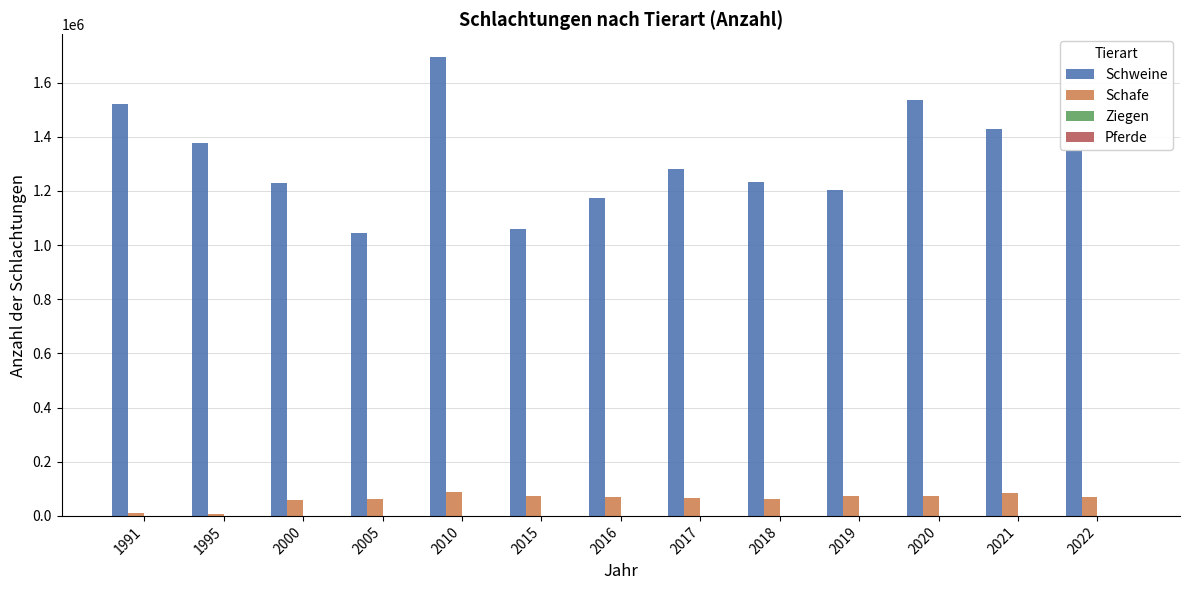

Read the Schweine value at 2016, to the nearest 10.

1172510